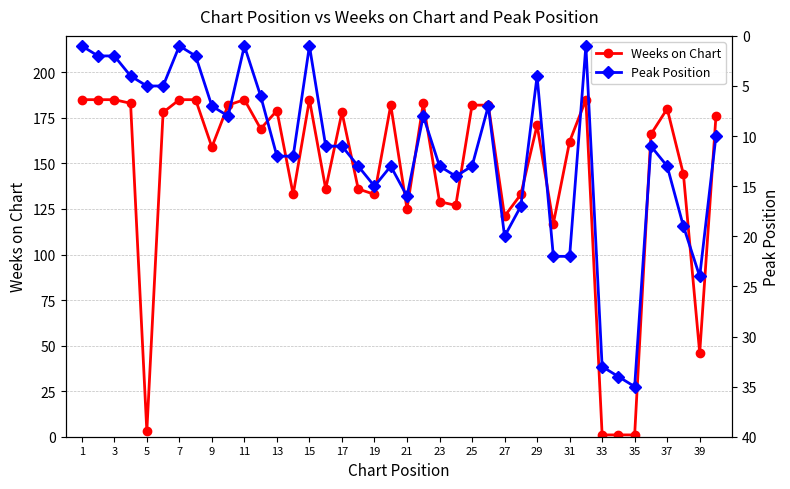

True or false: Weeks on Chart has more than 0 interior local peaks.

True